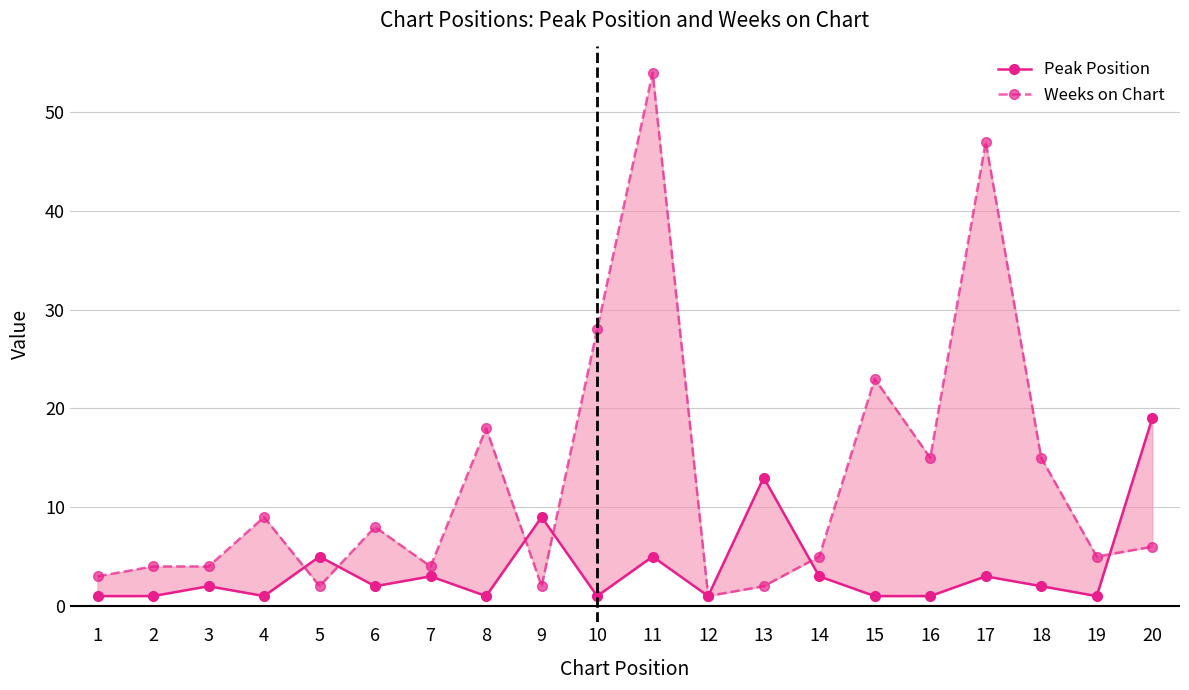

Is it true that Weeks on Chart equals 1 at 12?

True